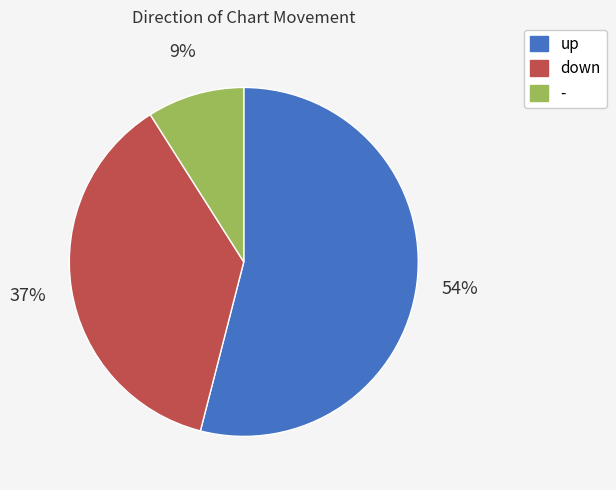

Which slice is the smallest?

-